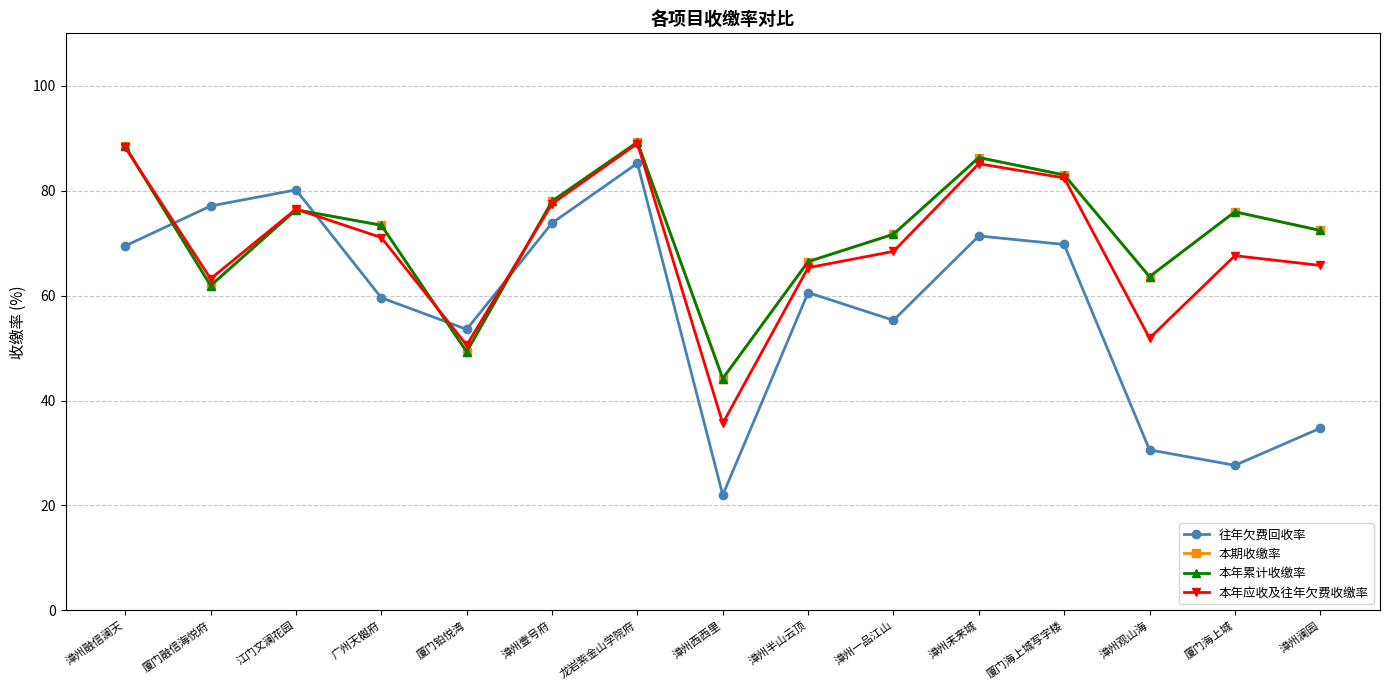

What is the difference between the second highest and second lowest values in the 本期收缴率 series?

39.1